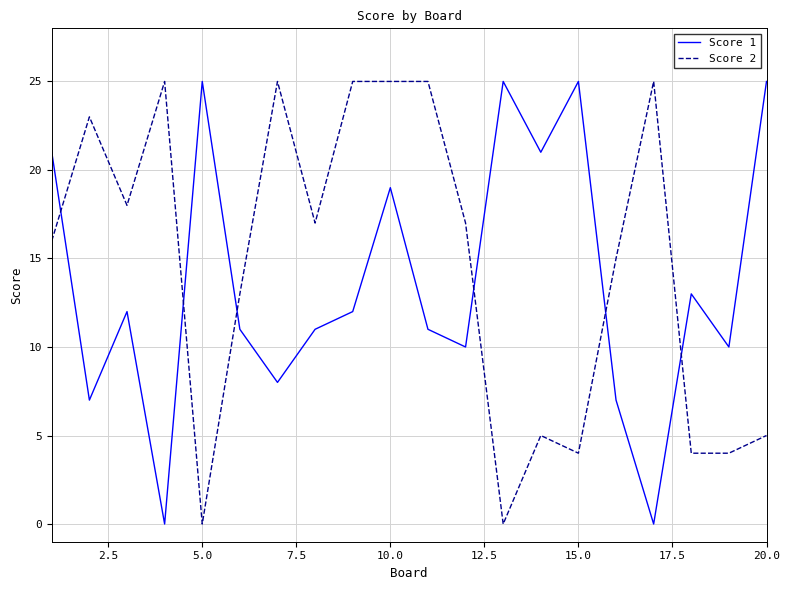

After their last crossing, which series has the higher values: Score 2 or Score 1?

Score 1